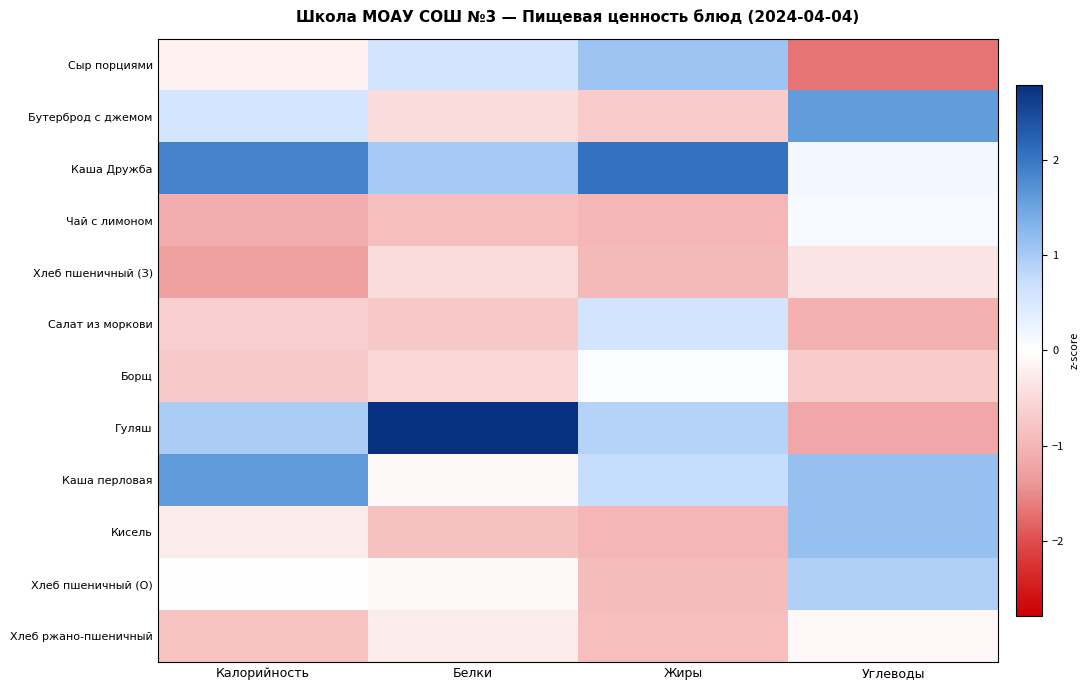

Reading right to left, extract all data points from this chart.

Сыр порциями: Углеводы=-1.7	Жиры=1.1	Белки=0.6	Калорийность=-0.2
Бутерброд с джемом: Углеводы=1.6	Жиры=-0.7	Белки=-0.5	Калорийность=0.6
Каша Дружба: Углеводы=0.2	Жиры=2.1	Белки=1.0	Калорийность=1.9
Чай с лимоном: Углеводы=0.1	Жиры=-1.0	Белки=-0.9	Калорийность=-1.1
Хлеб пшеничный (З): Углеводы=-0.4	Жиры=-0.9	Белки=-0.5	Калорийность=-1.3
Салат из моркови: Углеводы=-1.1	Жиры=0.6	Белки=-0.7	Калорийность=-0.7
Борщ: Углеводы=-0.7	Жиры=0.1	Белки=-0.6	Калорийность=-0.7
Гуляш: Углеводы=-1.2	Жиры=0.9	Белки=2.8	Калорийность=1.0
Каша перловая: Углеводы=1.2	Жиры=0.7	Белки=-0.1	Калорийность=1.6
Кисель: Углеводы=1.1	Жиры=-1.0	Белки=-0.8	Калорийность=-0.3
Хлеб пшеничный (О): Углеводы=0.9	Жиры=-0.9	Белки=-0.1	Калорийность=-0.0
Хлеб ржано-пшеничный: Углеводы=-0.1	Жиры=-0.9	Белки=-0.3	Калорийность=-0.8